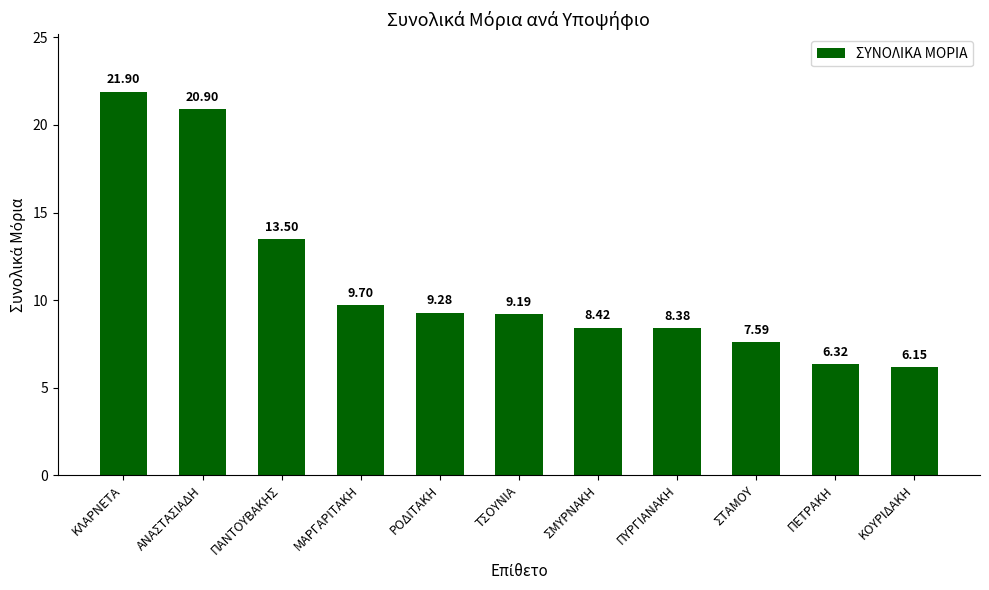

Between ΡΟΔΙΤΑΚΗ and ΠΕΤΡΑΚΗ, which is larger?

ΡΟΔΙΤΑΚΗ